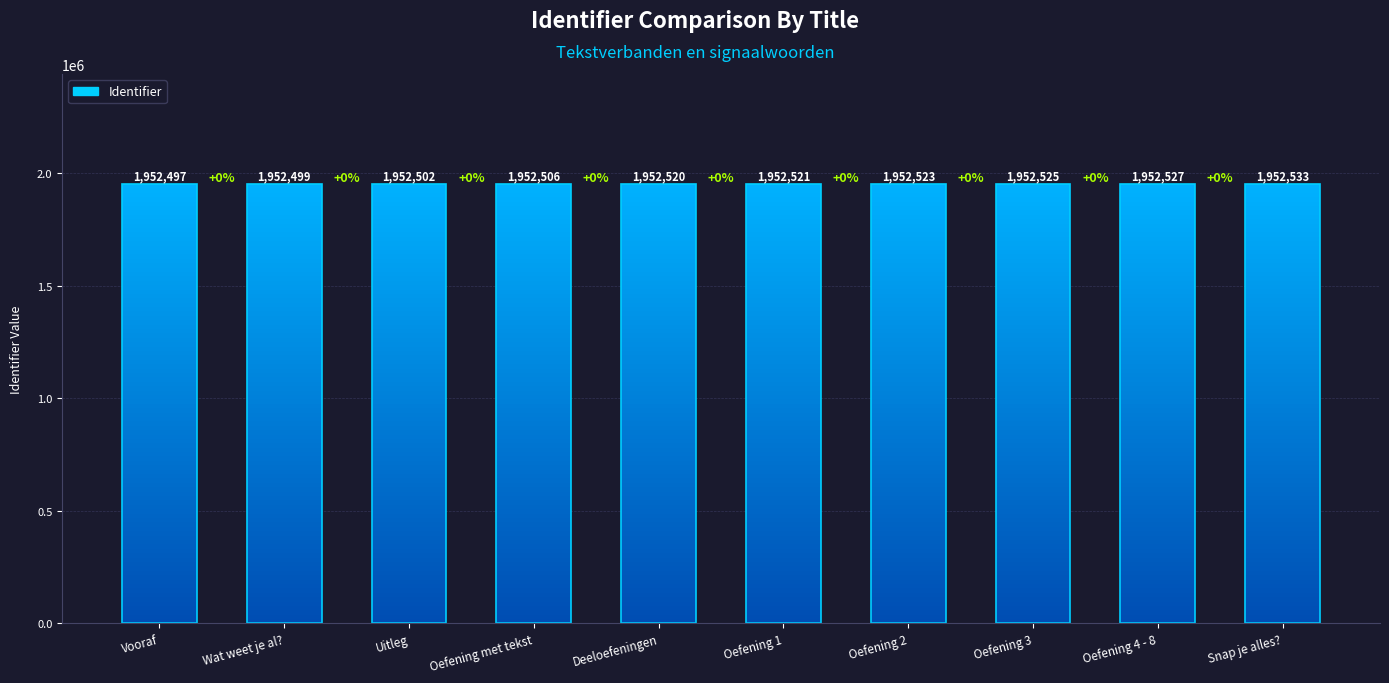

Is it true that the value at Oefening met tekst is 1952506?

True